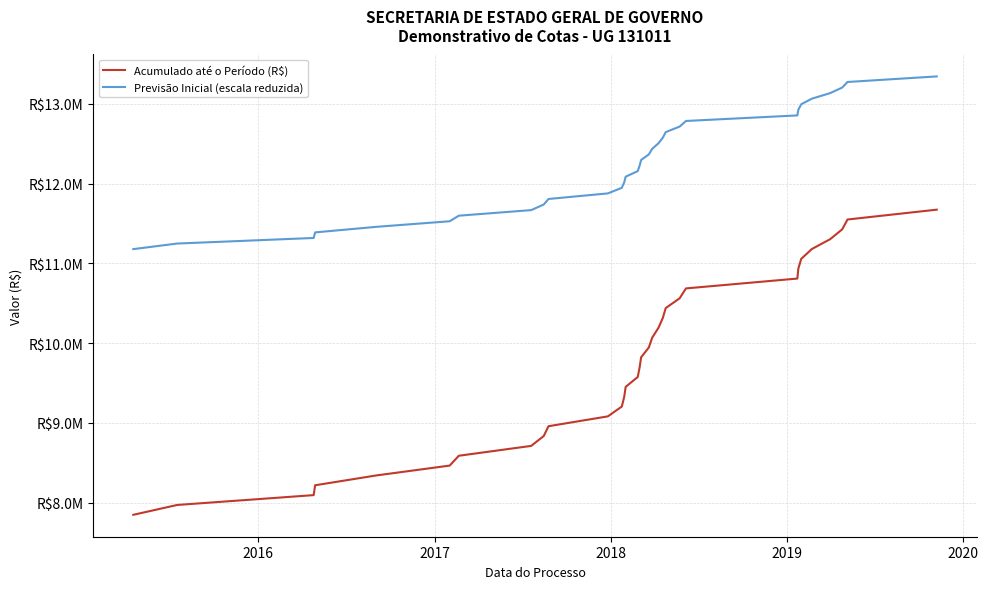

What are all the series names shown in the legend?

Acumulado até o Período (R$), Previsão Inicial (escala reduzida)